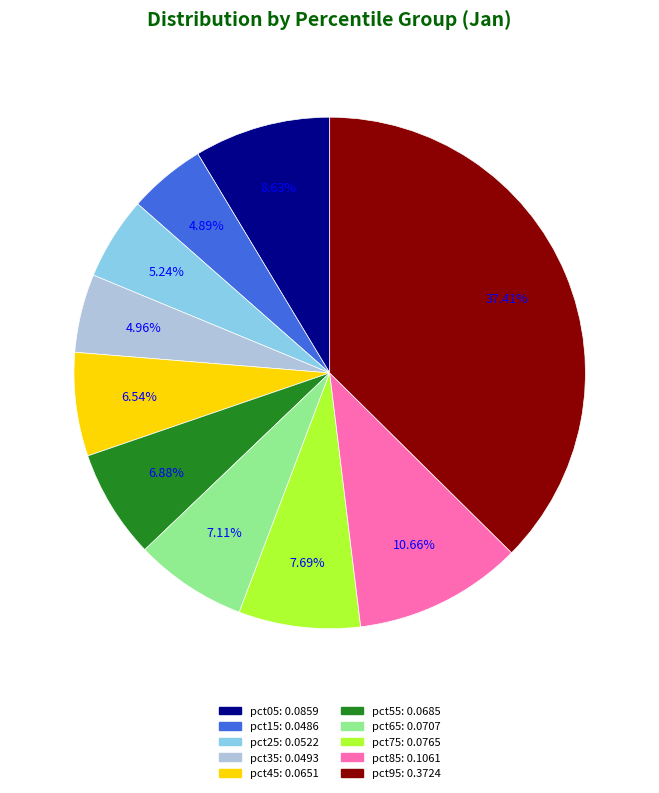

Which has a higher value, pct45 or pct05?

pct05